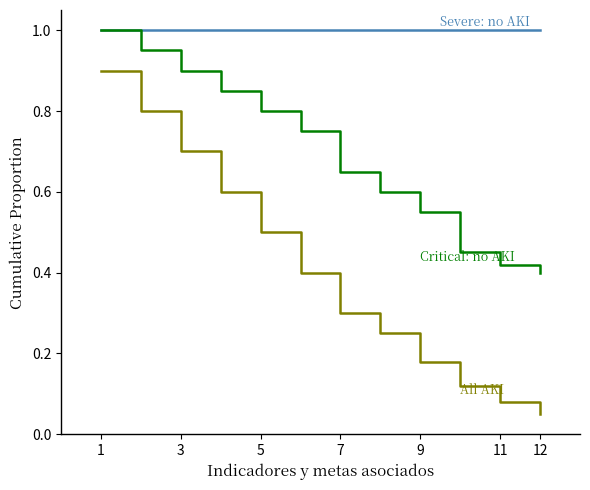

What is the maximum value shown in the chart?

1.0